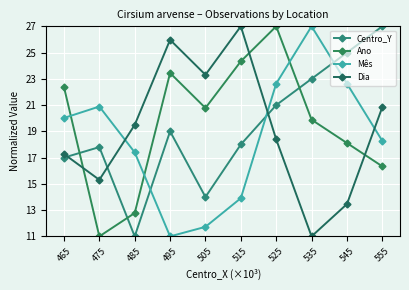

What is the spread (max minus min) of values at 555?

10.7